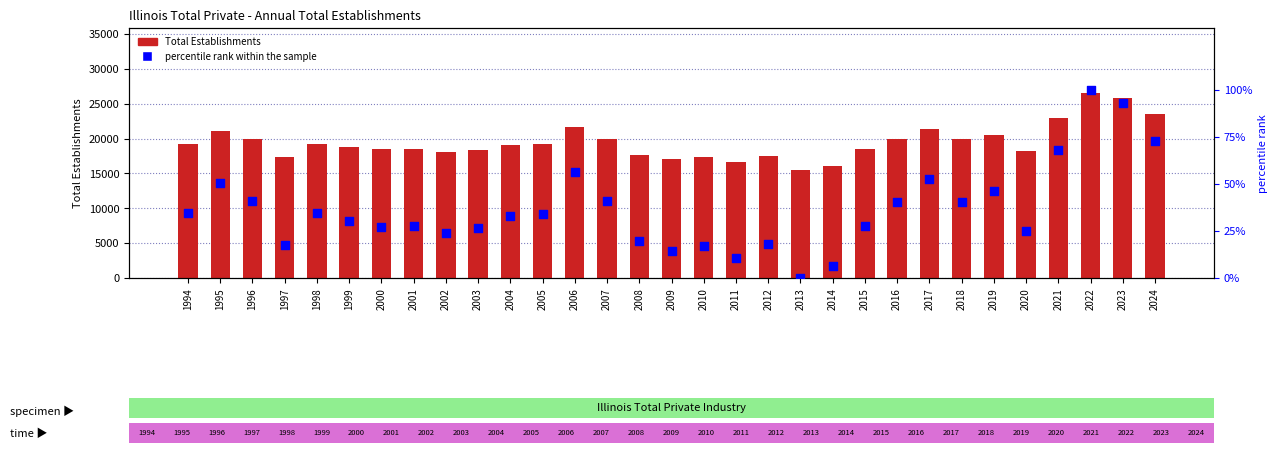

What is the total value across all series at 2012?

17491.3